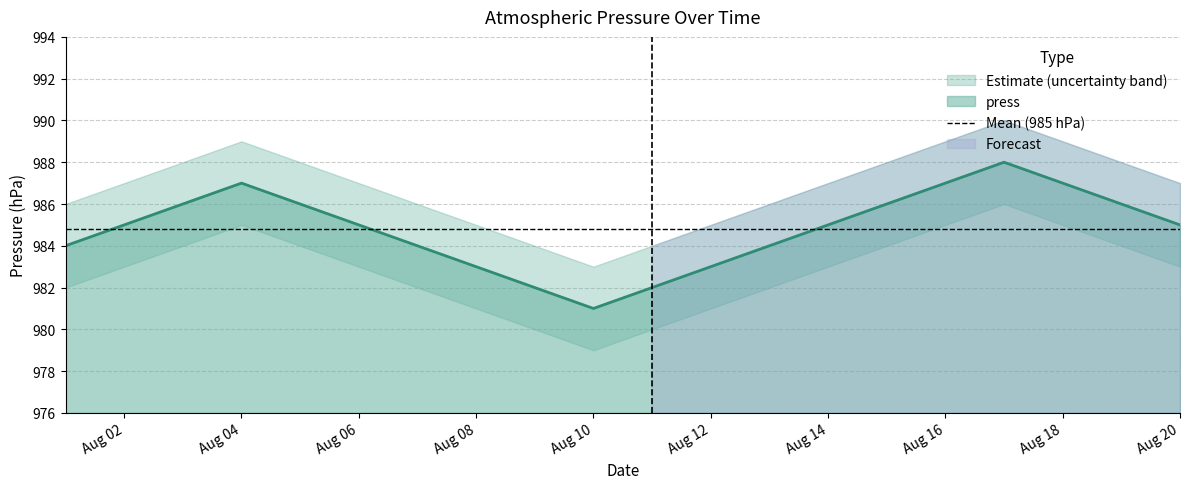

List the labels in order of value, smallest first.

2014-08-10, 2014-08-09, 2014-08-11, 2014-08-08, 2014-08-12, 2014-08-01, 2014-08-07, 2014-08-13, 2014-08-02, 2014-08-06, 2014-08-14, 2014-08-20, 2014-08-03, 2014-08-05, 2014-08-15, 2014-08-19, 2014-08-04, 2014-08-16, 2014-08-18, 2014-08-17